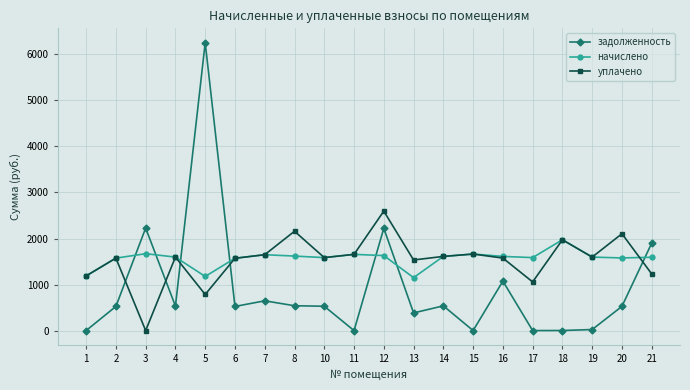

At which label does уплачено first exceed 1596?

4